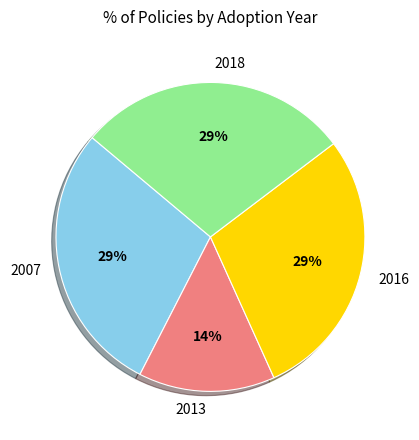

Does 2007 represent more than half of the total?

No